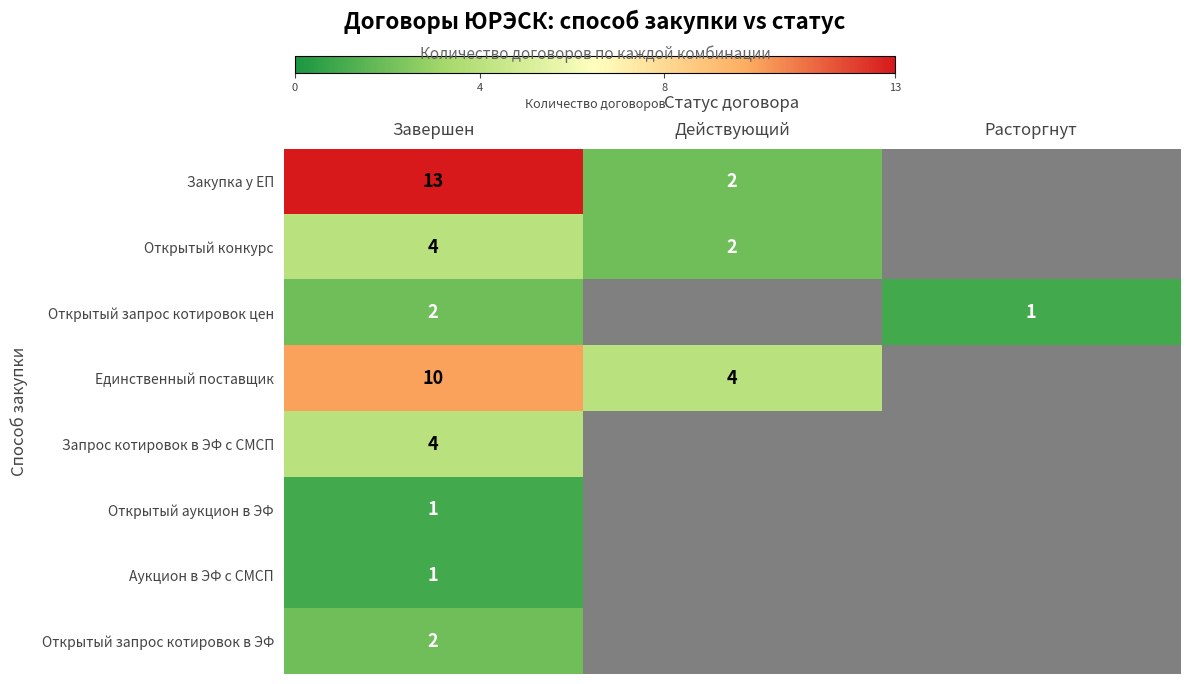

Is the value of Открытый конкурс at Завершен greater than the value of Открытый аукцион в ЭФ at Завершен?

Yes